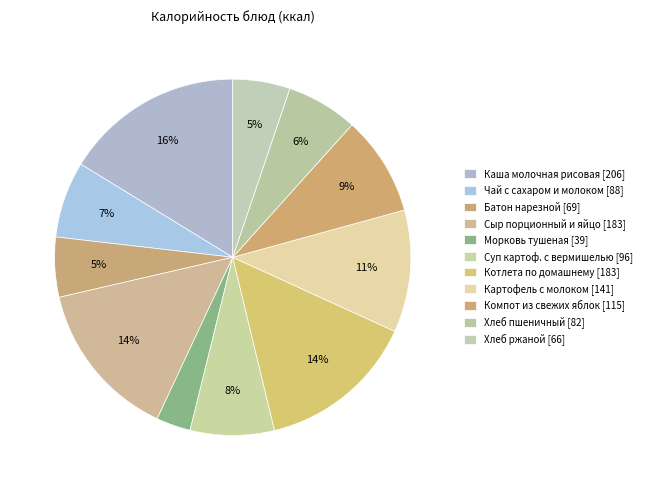

Do Чай с сахаром и молоком and Морковь тушеная together represent more than half of the pie?

No